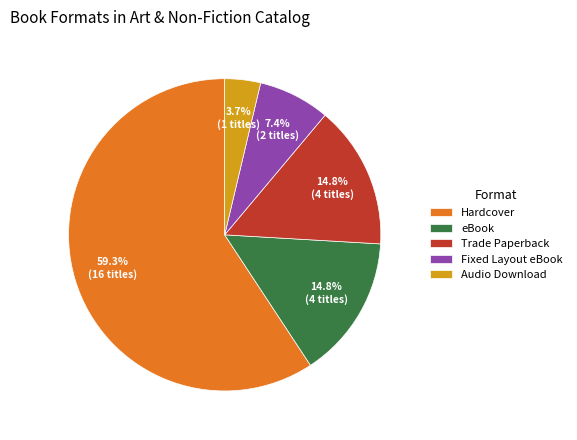

To the nearest percent, what is the difference between the largest and smallest slice percentages?

56%